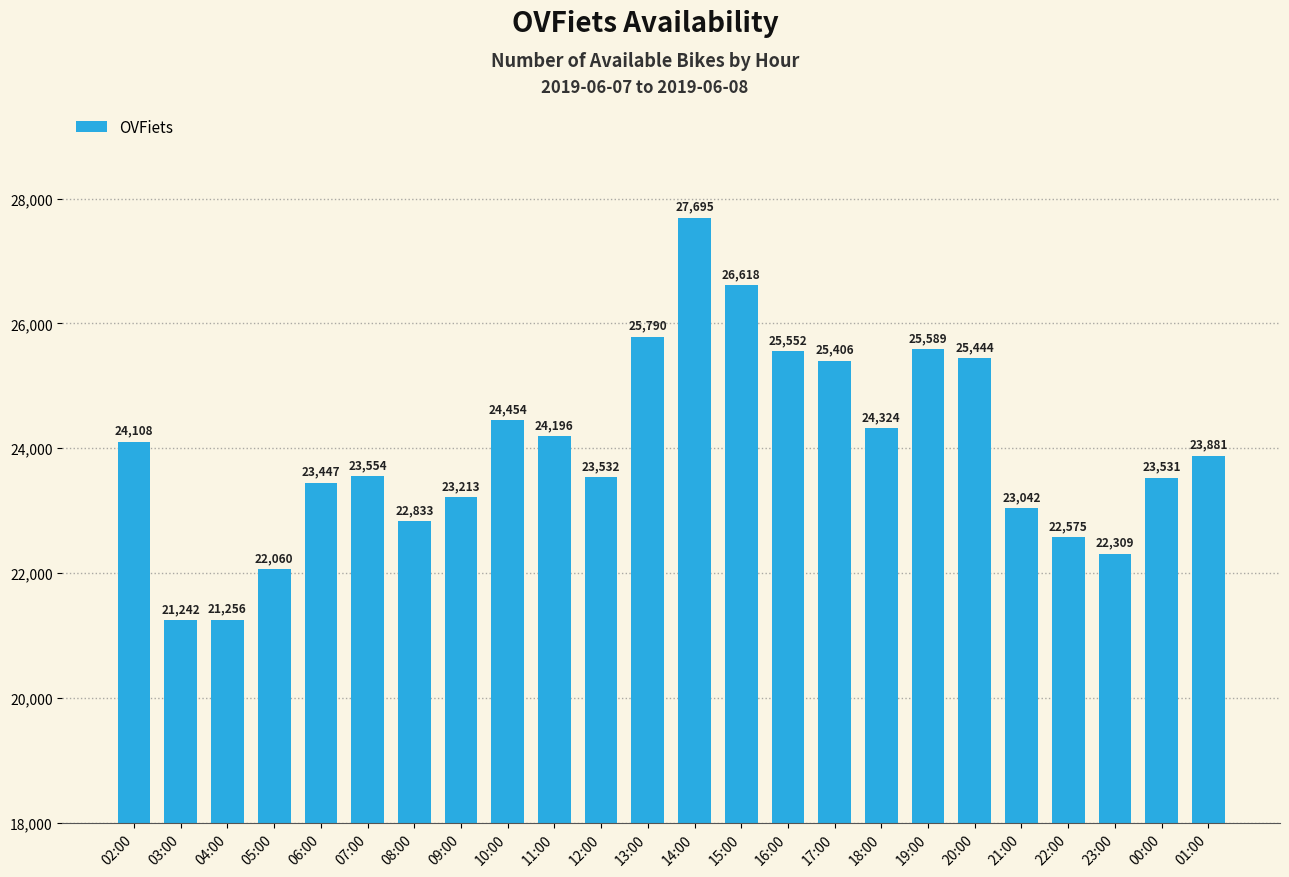

At which category does the chart reach its peak across all series?

14:00